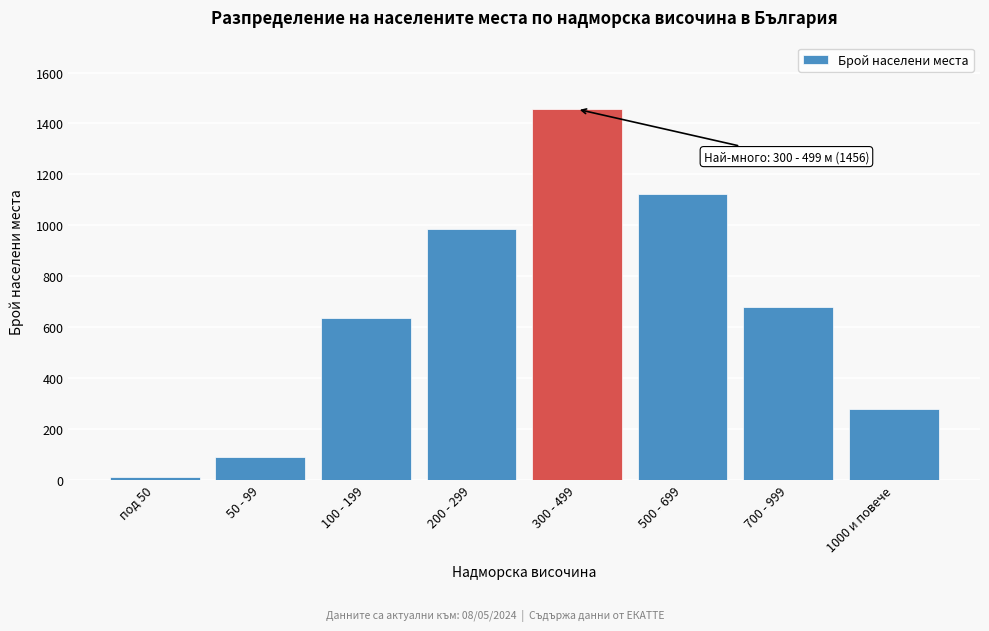

Reading right to left, transcribe all the data shown in this chart.

1000 и повече=280	700 - 999=678	500 - 699=1123	300 - 499=1456	200 - 299=987	100 - 199=634	50 - 99=89	под 50=12